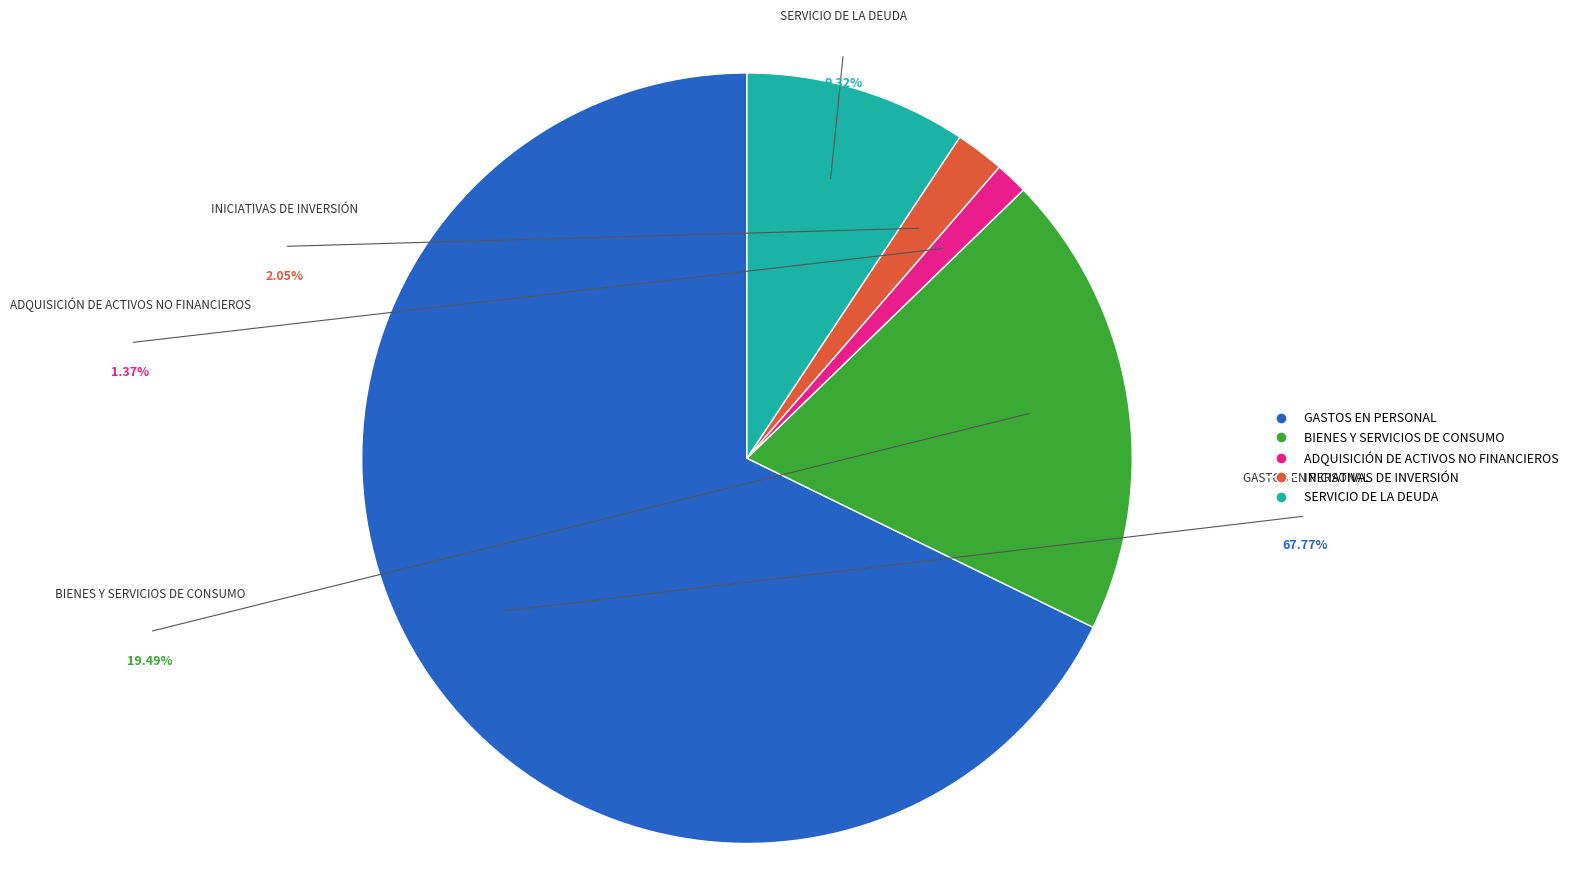

To the nearest percent, what percentage of the pie is ADQUISICIÓN DE ACTIVOS NO FINANCIEROS?

1%